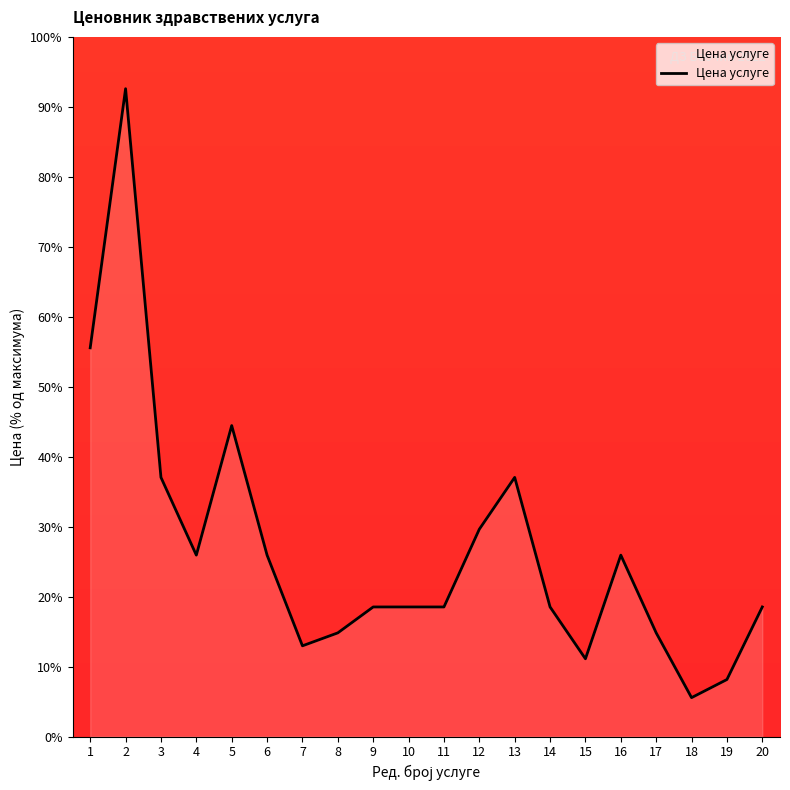

What is the average value?

26.7